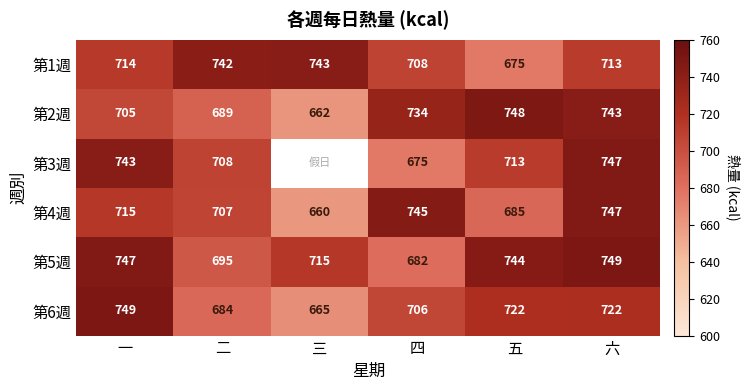

At how many categories does at least one series exceed 711?

6